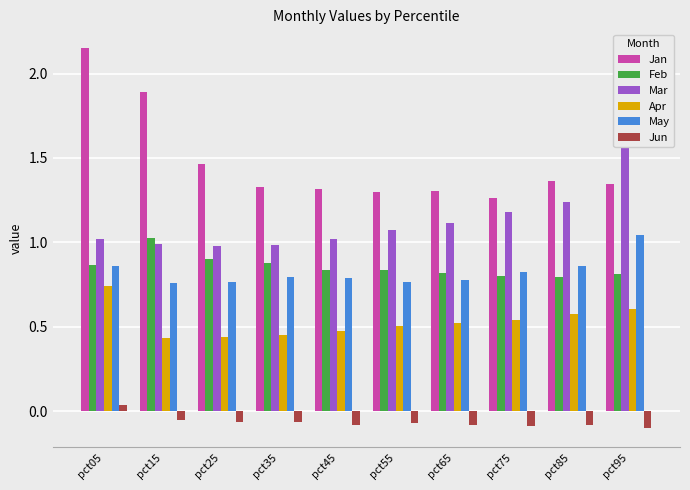

What is the maximum value for Mar?

1.6